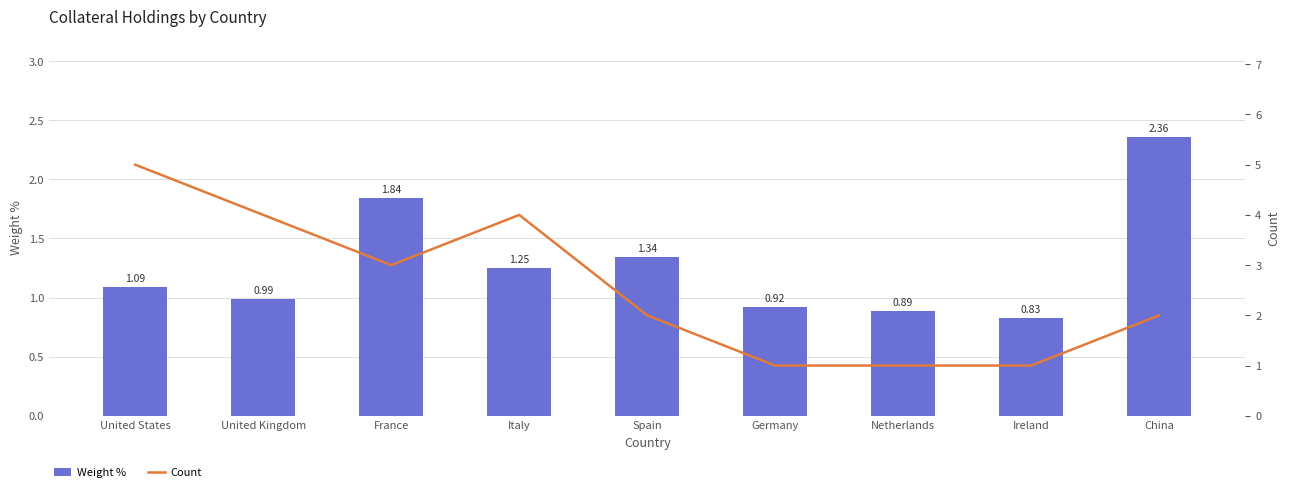

How many groups of bars are there?

9